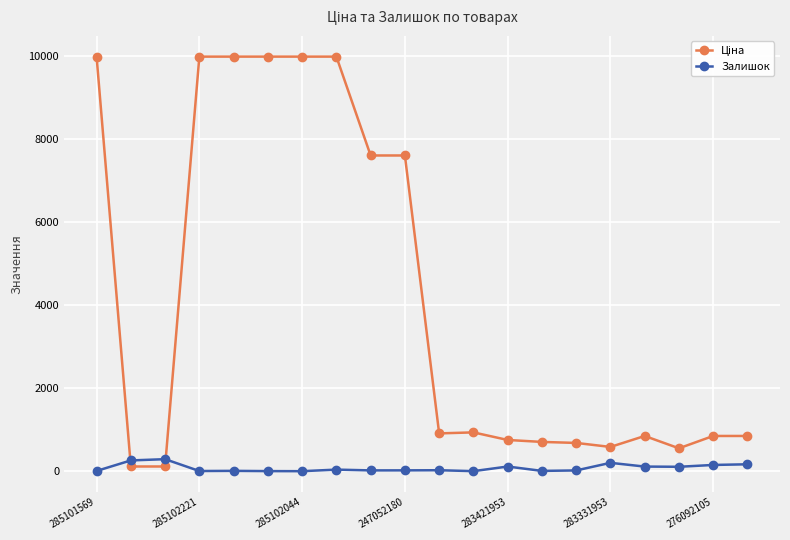

True or false: Залишок has more than 1 interior local peaks.

True